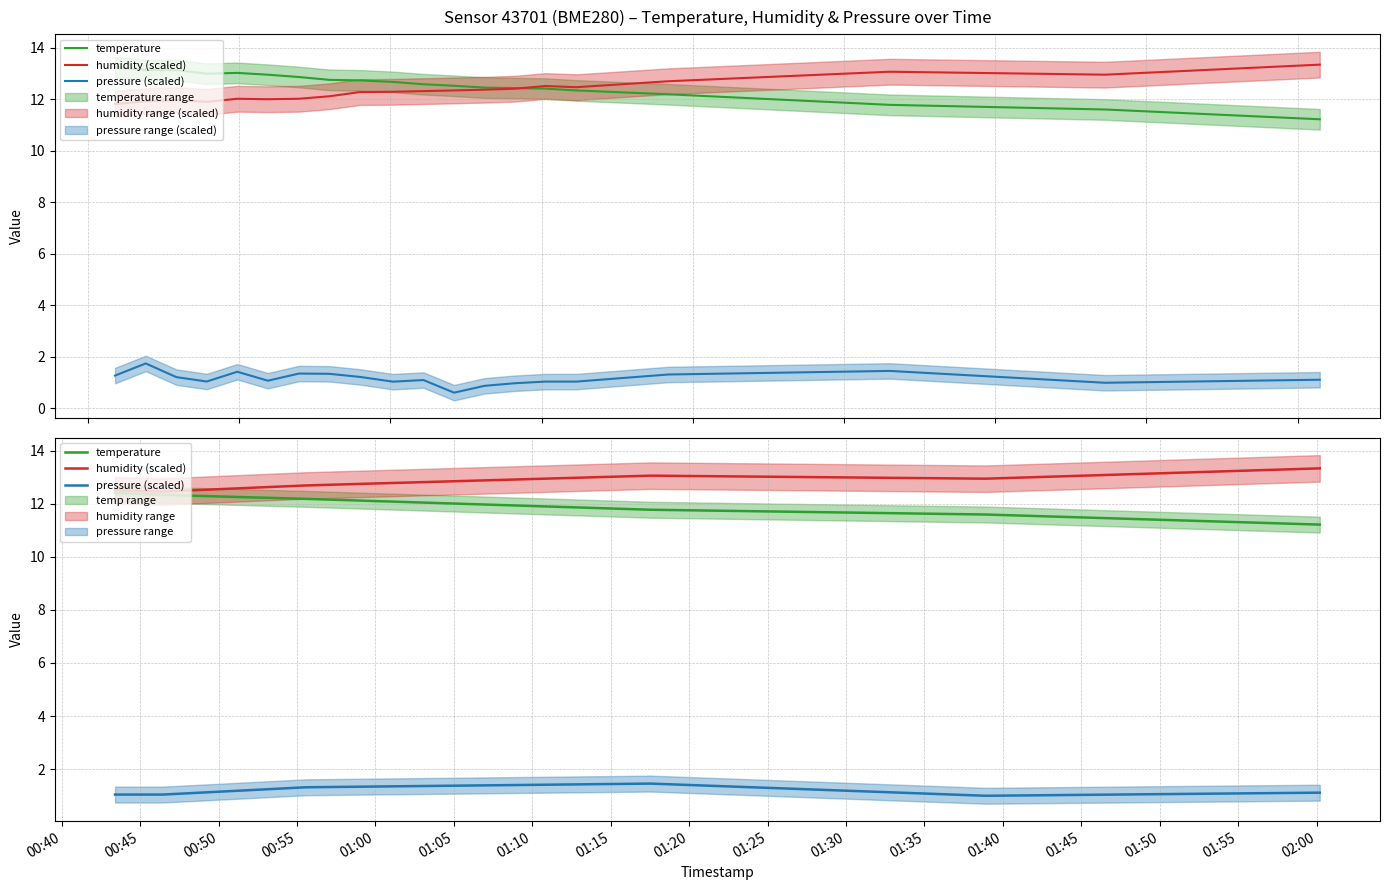

Which series has the widest spread of values?

temperature